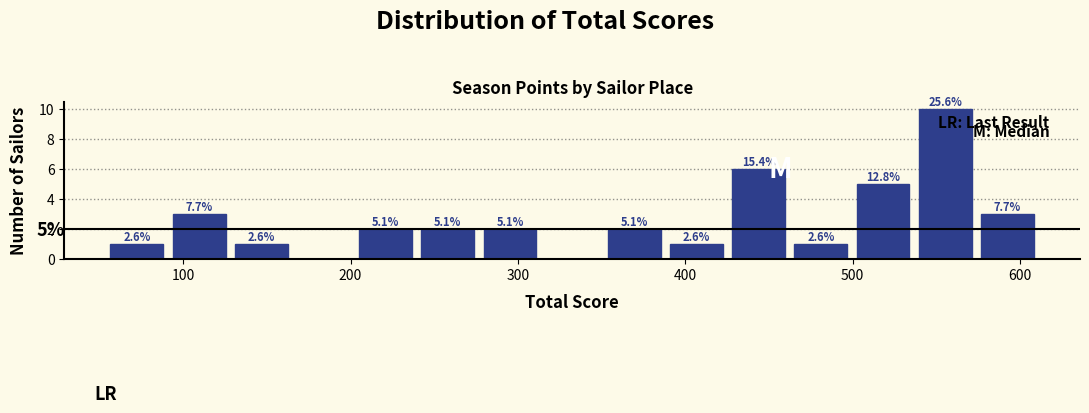

Read against the x-axis, roughly where is the centre of the tallest bar?

560